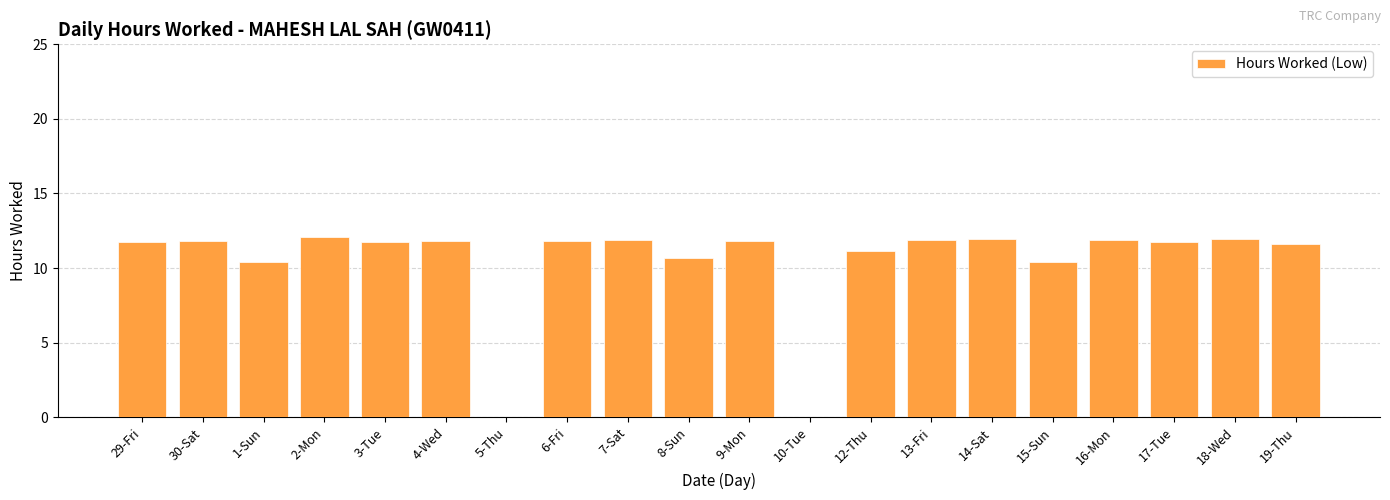

How many series are shown in this chart?

1